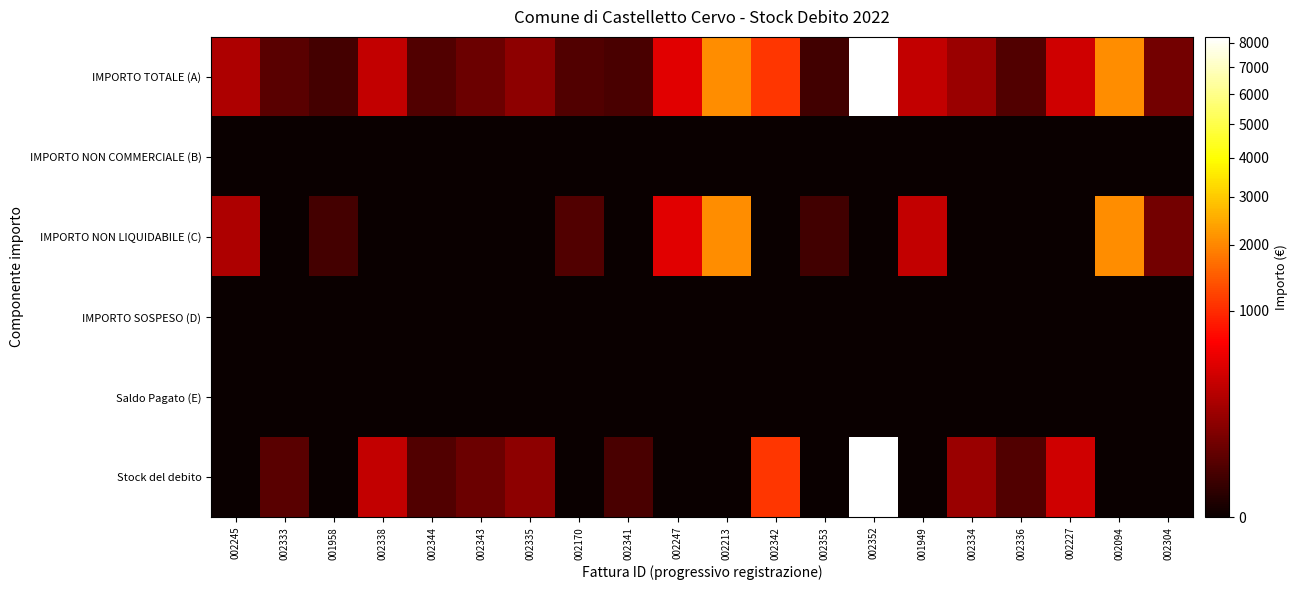

Which category has the highest value across all series?

002352